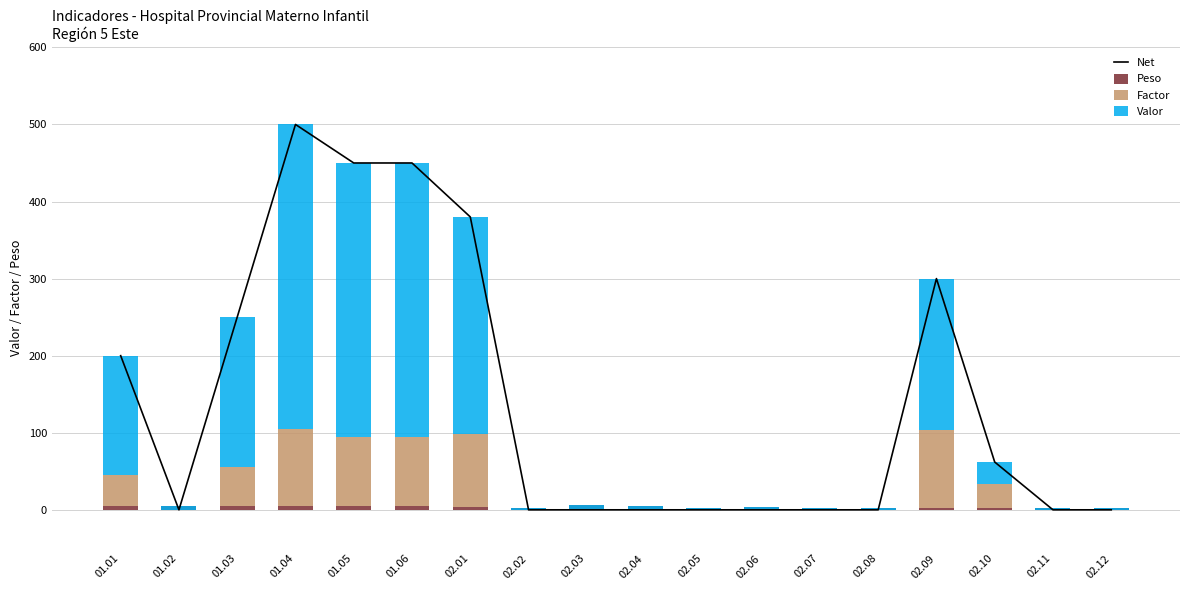

Rank the series by their average value, from highest to lowest.

Net, Valor, Factor, Peso